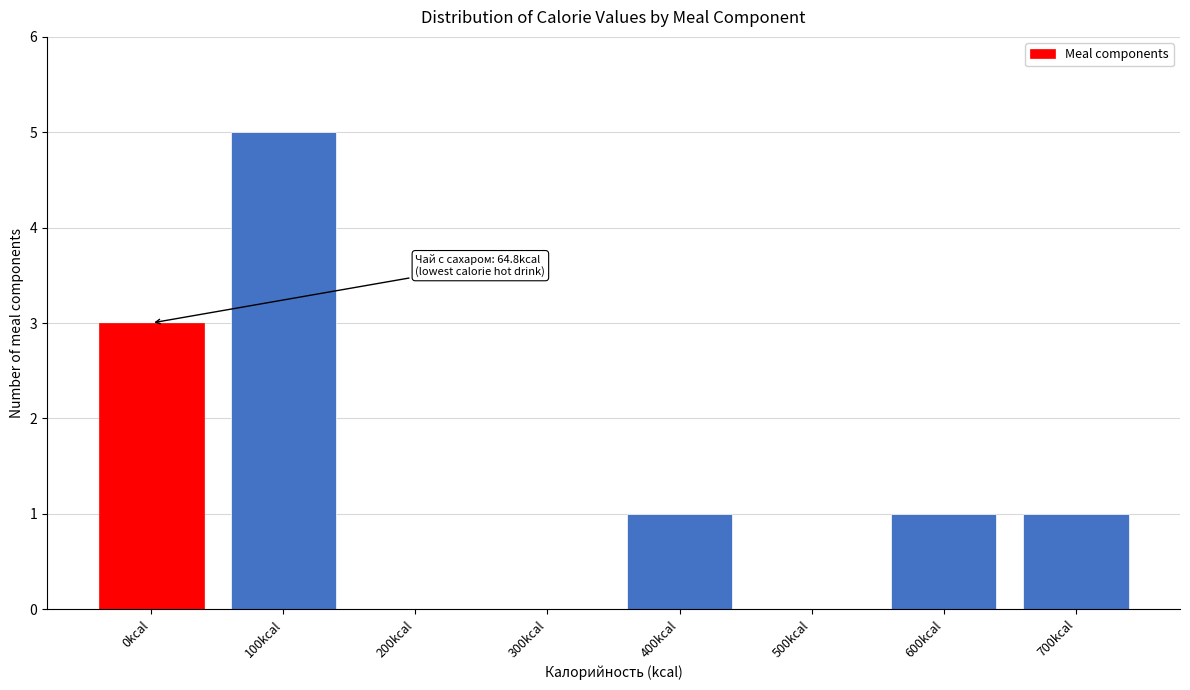

Reading left to right, transcribe all the data shown in this chart.

0kcal=3	100kcal=5	200kcal=0	300kcal=0	400kcal=1	500kcal=0	600kcal=1	700kcal=1